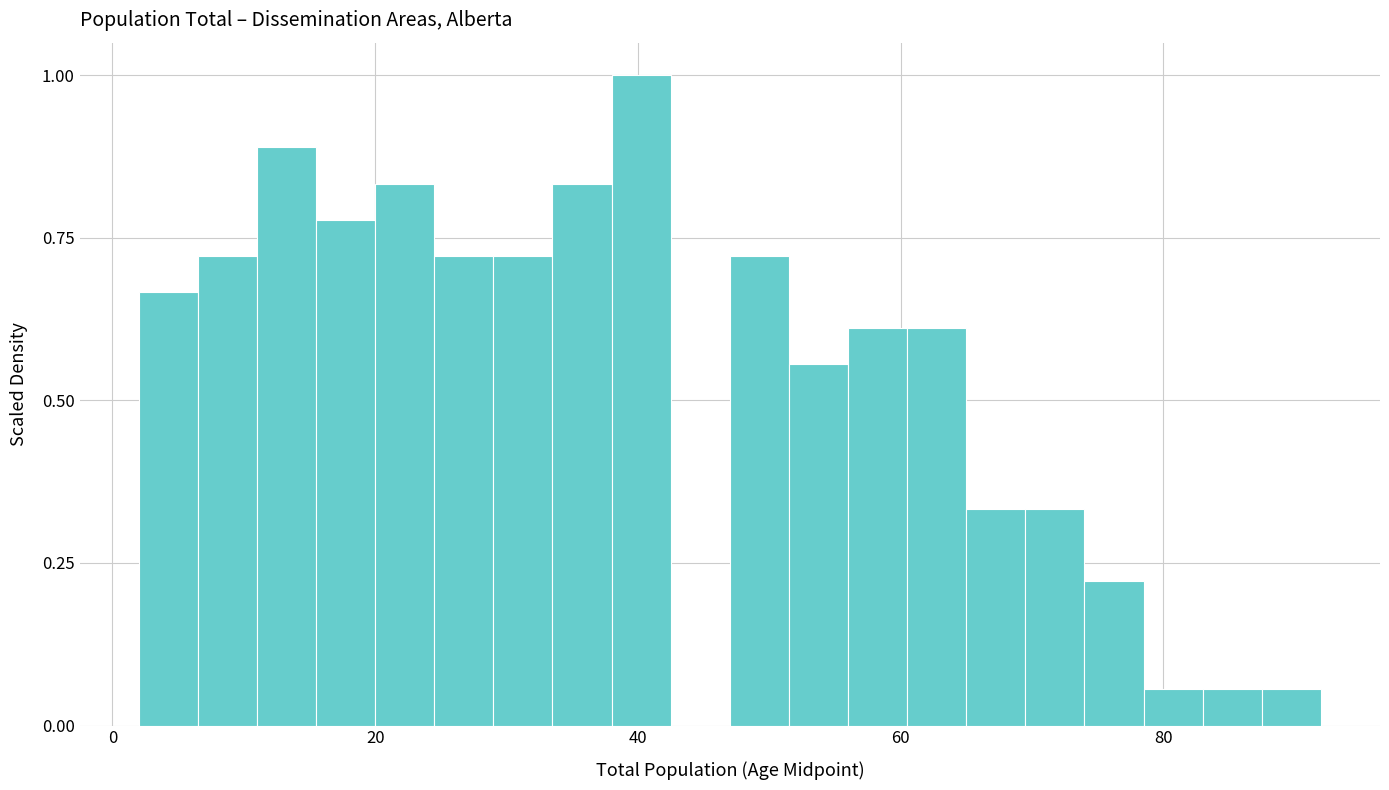

Around what value on the x-axis is the tallest bar? Give the approximate position of its centre, as read against the axis.

40